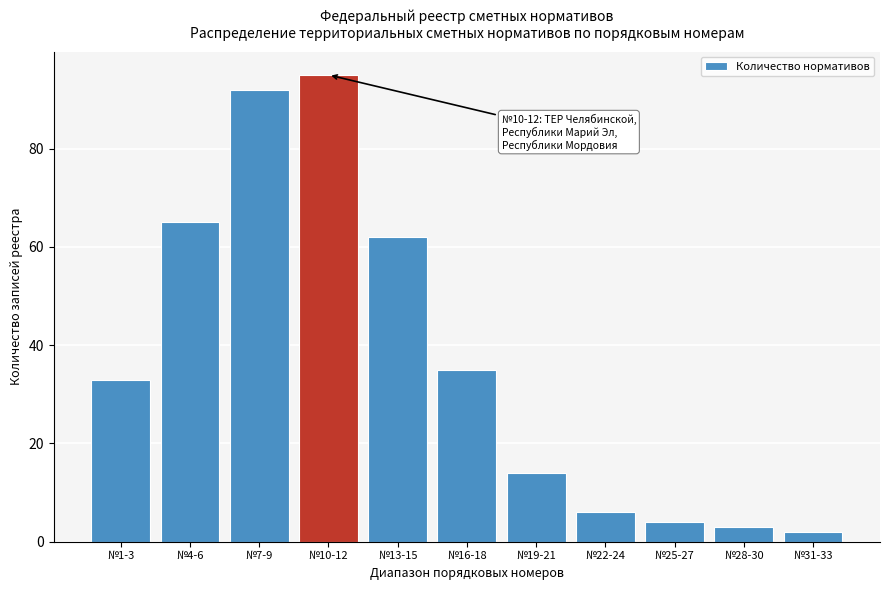

Reading left to right, transcribe all the data shown in this chart.

№1-3=33	№4-6=65	№7-9=92	№10-12=95	№13-15=62	№16-18=35	№19-21=14	№22-24=6	№25-27=4	№28-30=3	№31-33=2